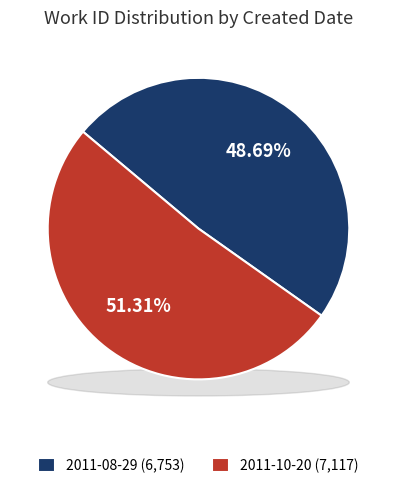

Is it true that 2011-08-29 is 49% of the pie?

True